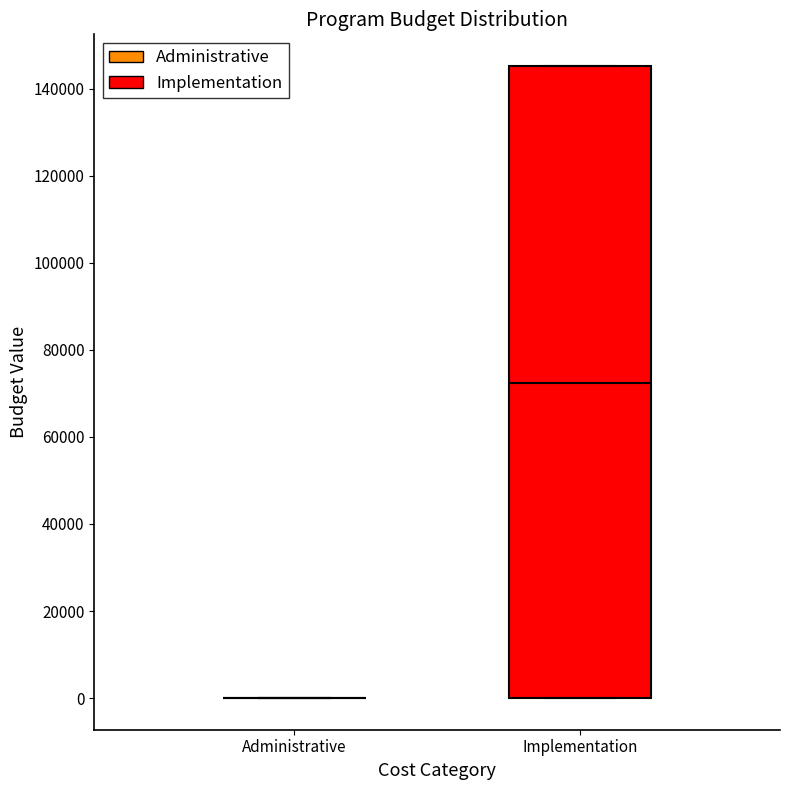

Reading left to right, read every box against the y-axis: the position of its median line, the range the box covers, and the ends of its whiskers. The values are not printed on the chart, so give them approximately, as read against the axis.

Administrative: box collapsed to a line at 0, whiskers 0 to 0
Implementation: median 72000, box 0 to 146000, whiskers 0 to 146000